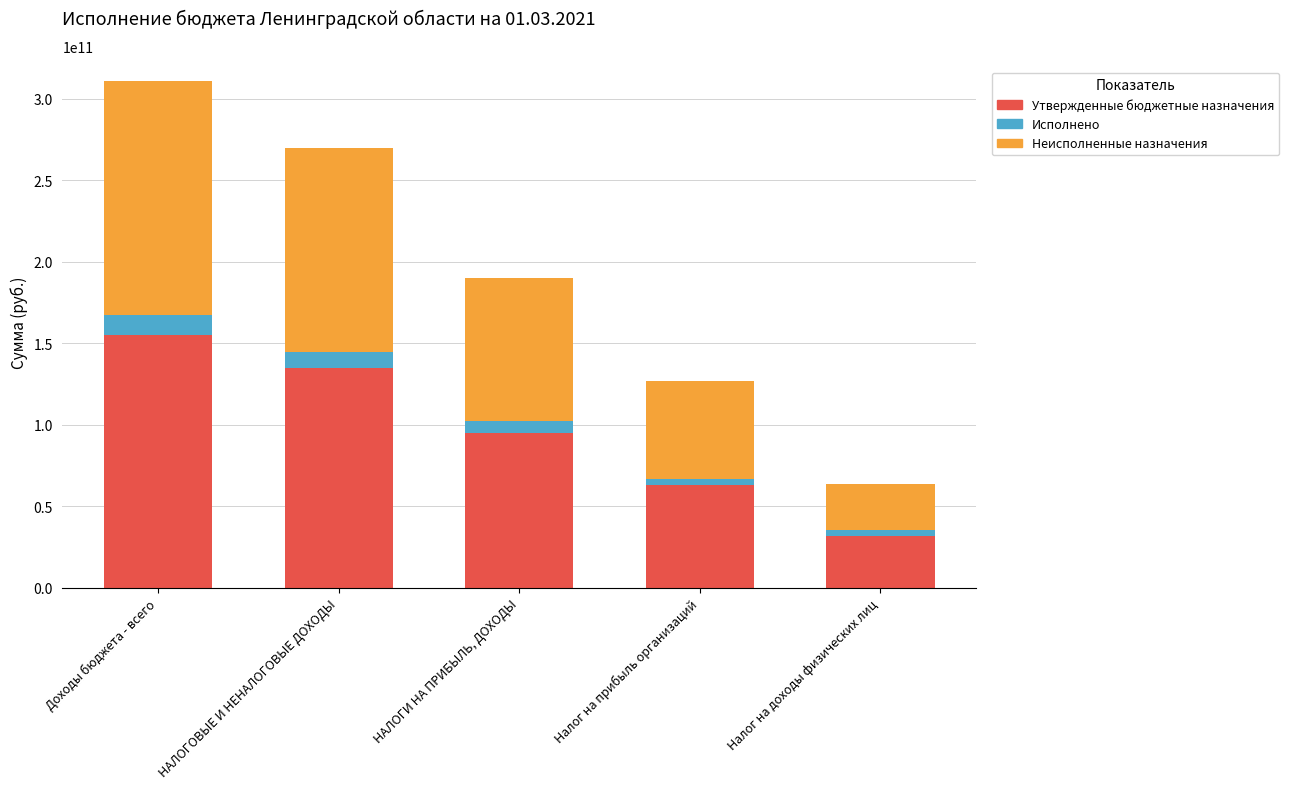

Is it true that Утвержденные бюджетные назначения equals 134943088966.9 at НАЛОГИ НА ПРИБЫЛЬ, ДОХОДЫ?

False